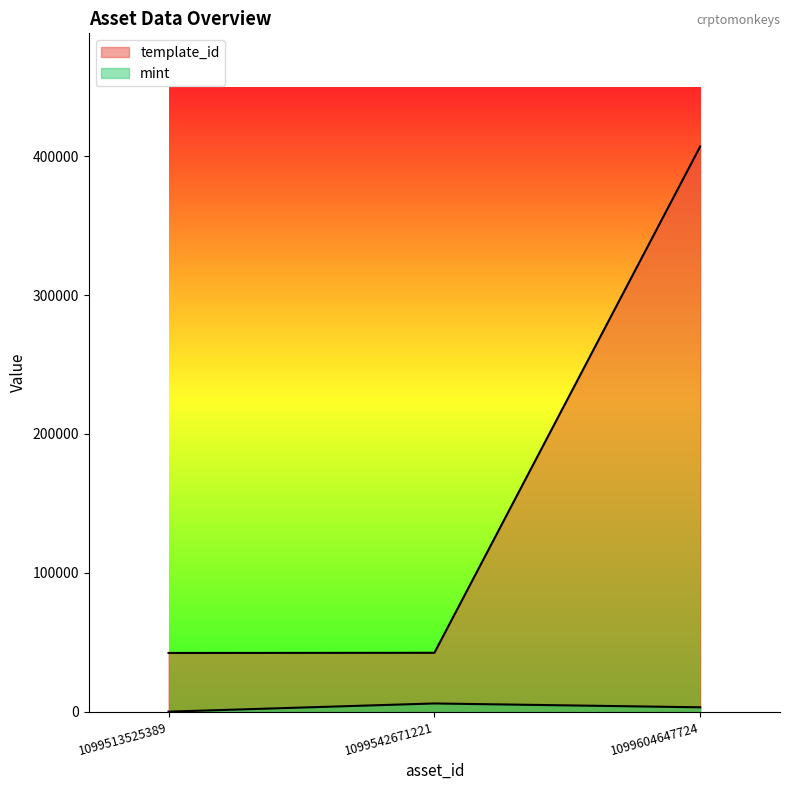

Rank the categories by template_id value from highest to lowest.

1099604647724, 1099542671221, 1099513525389